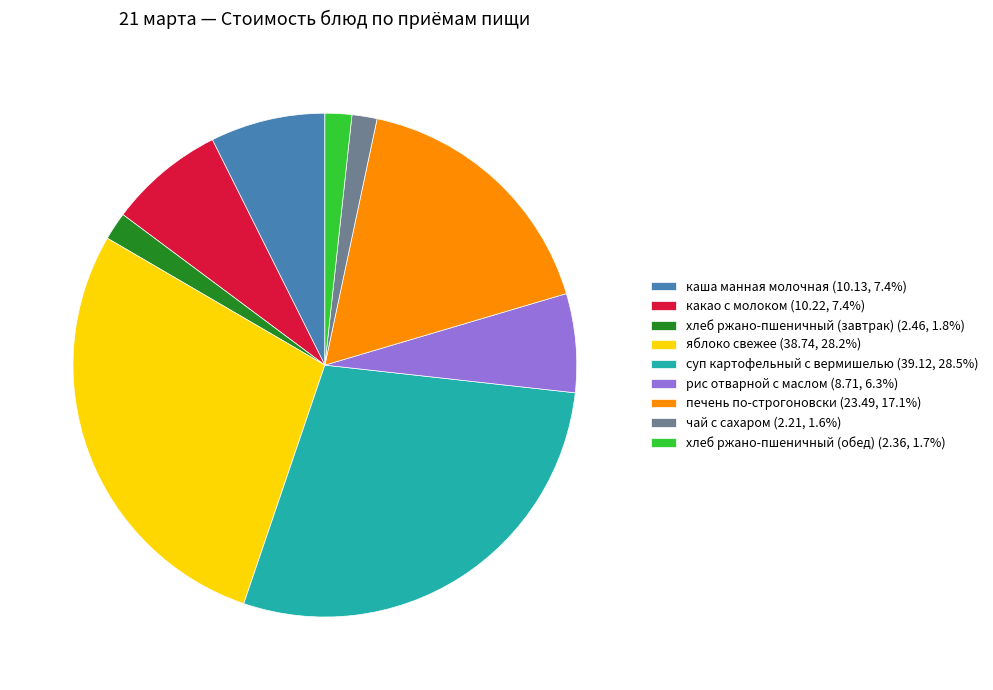

Is there any slice that represents more than half of the pie?

No